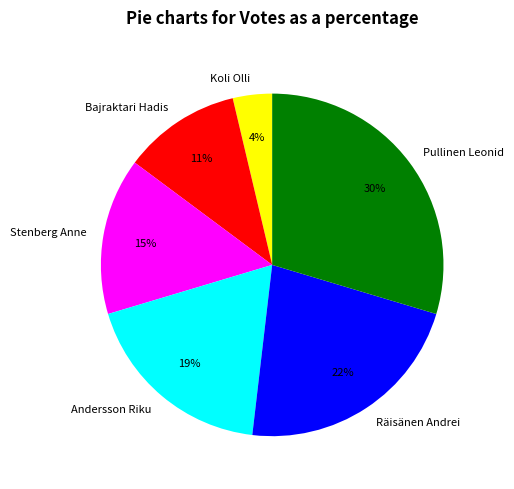

Is there a majority slice in this chart?

No